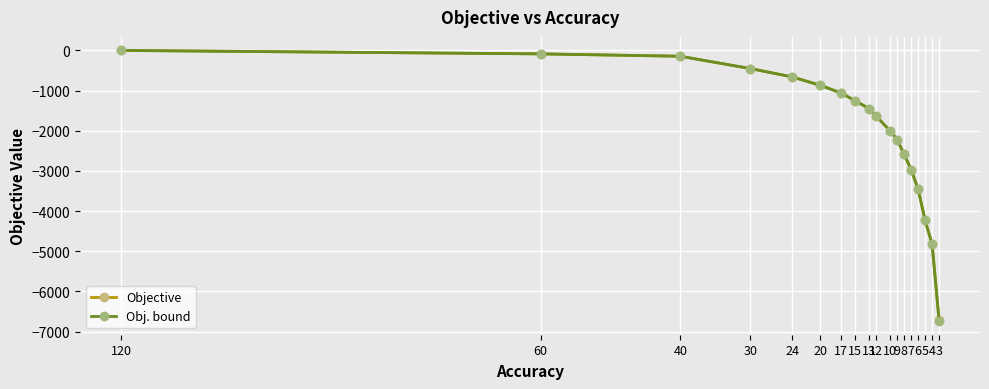

The Obj. bound series shows -1449.0 at 13. True or false?

True